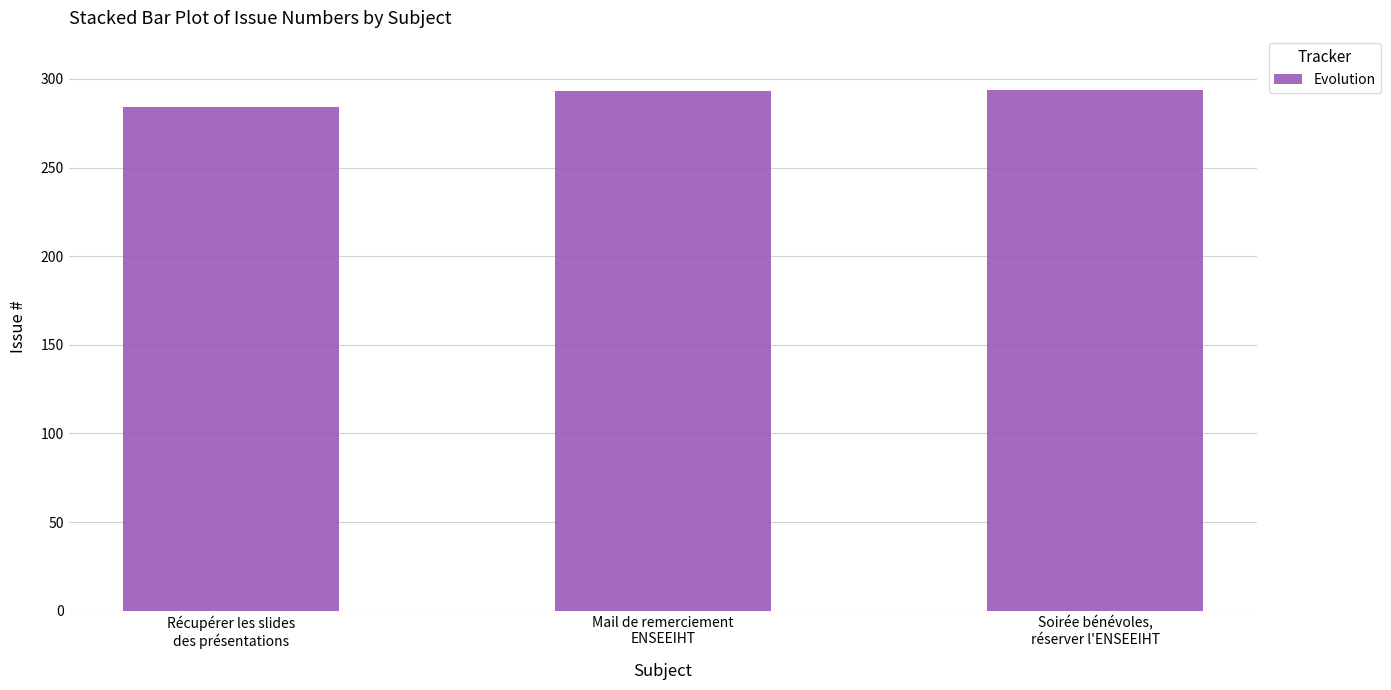

What is the difference between the maximum and minimum values?

10